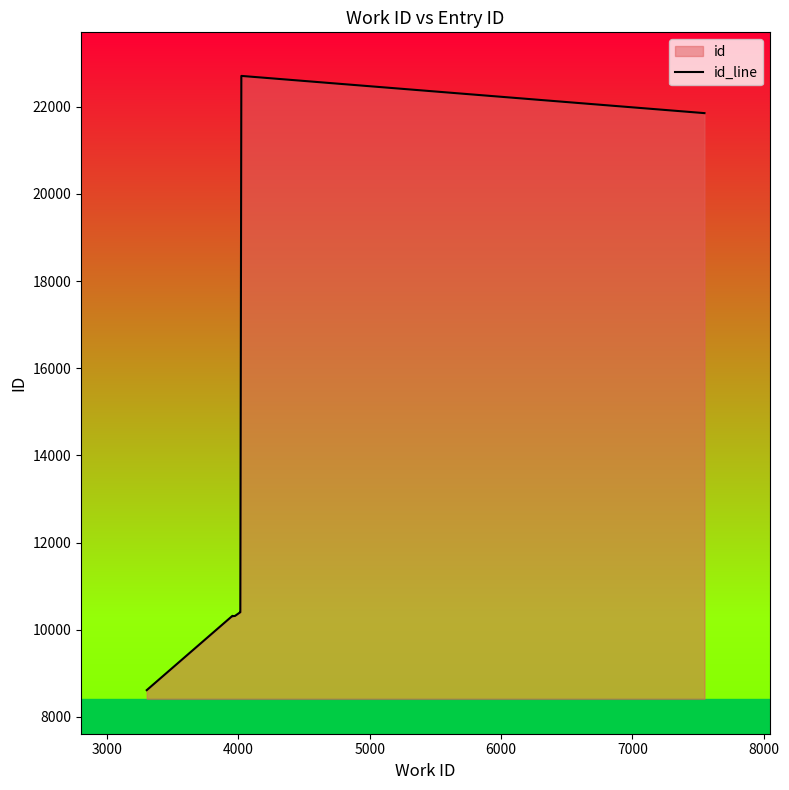

What is the minimum value shown in the chart?

8613